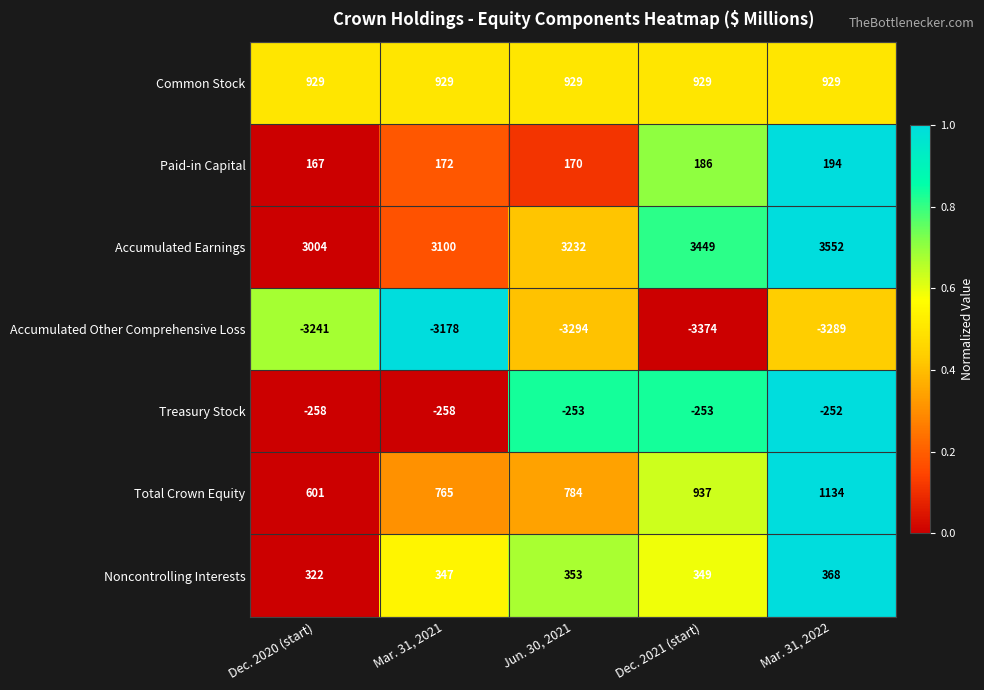

Between Jun. 30, 2021 and Mar. 31, 2022, which series saw the biggest shift?

Total Crown Equity